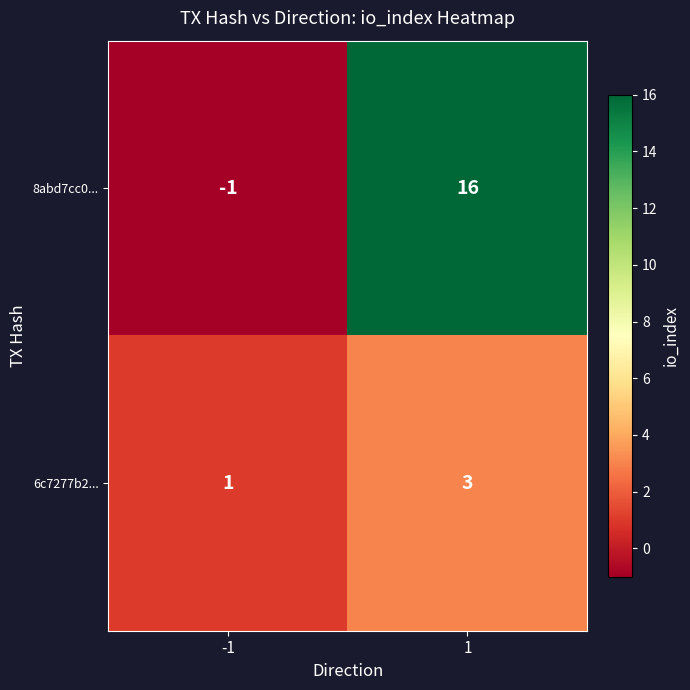

What is the difference between the 8abd7cc0... values at -1 and 1?

17